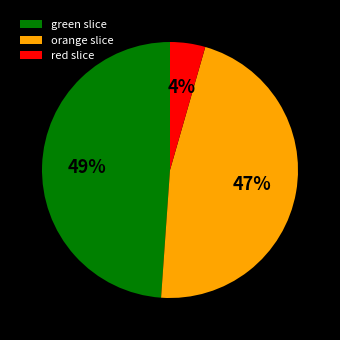

Is there a majority slice in this chart?

No